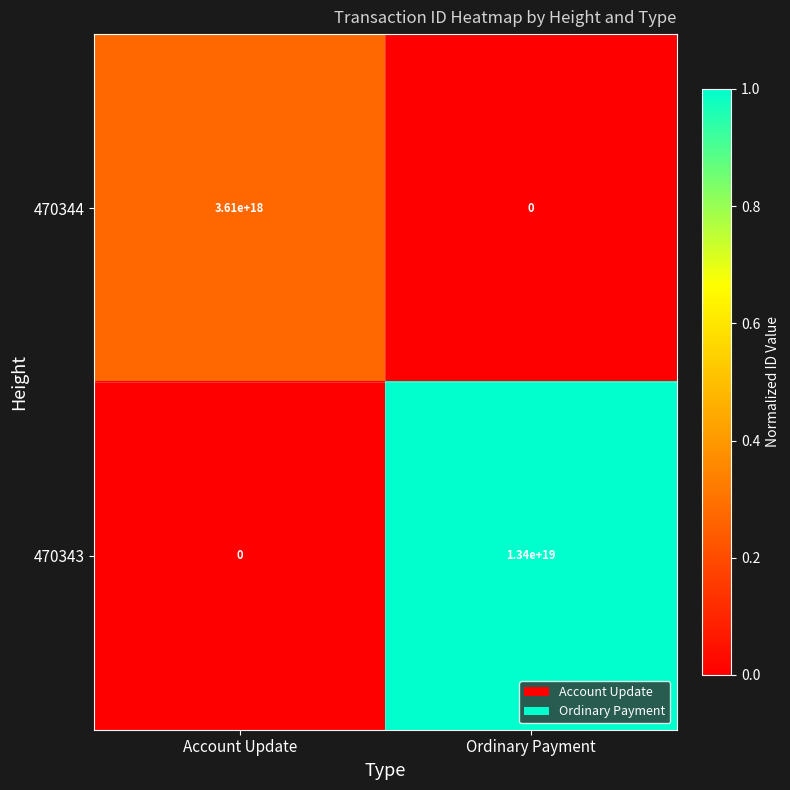

Rank the series by their average value, from highest to lowest.

470343, 470344